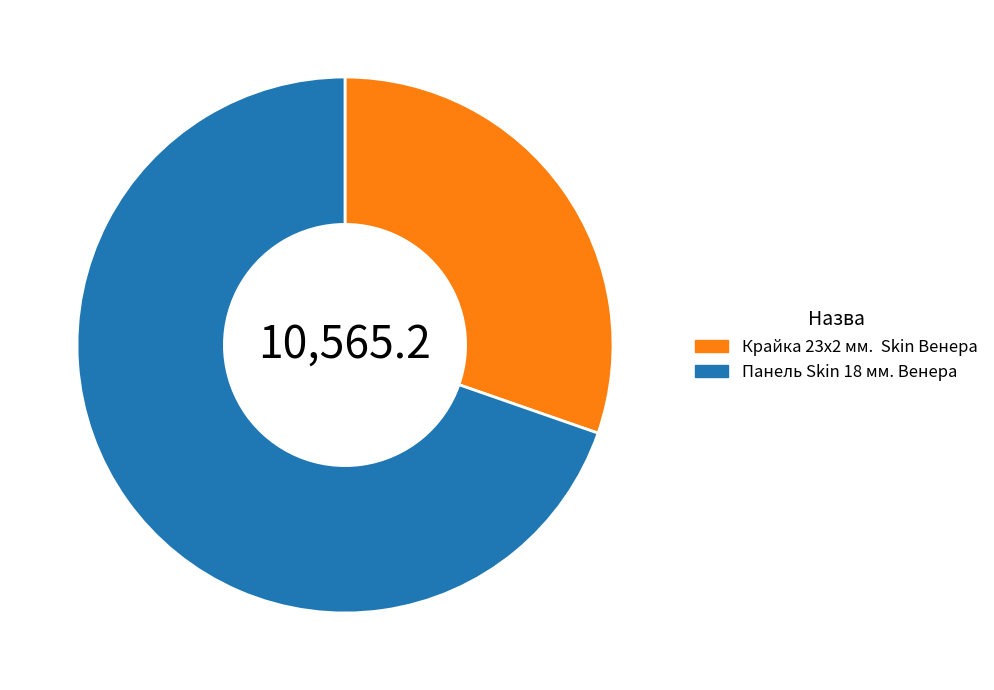

Combined, do Панель Skin 18 мм. Венера and Крайка 23x2 мм. Skin Венера account for over 50%?

Yes